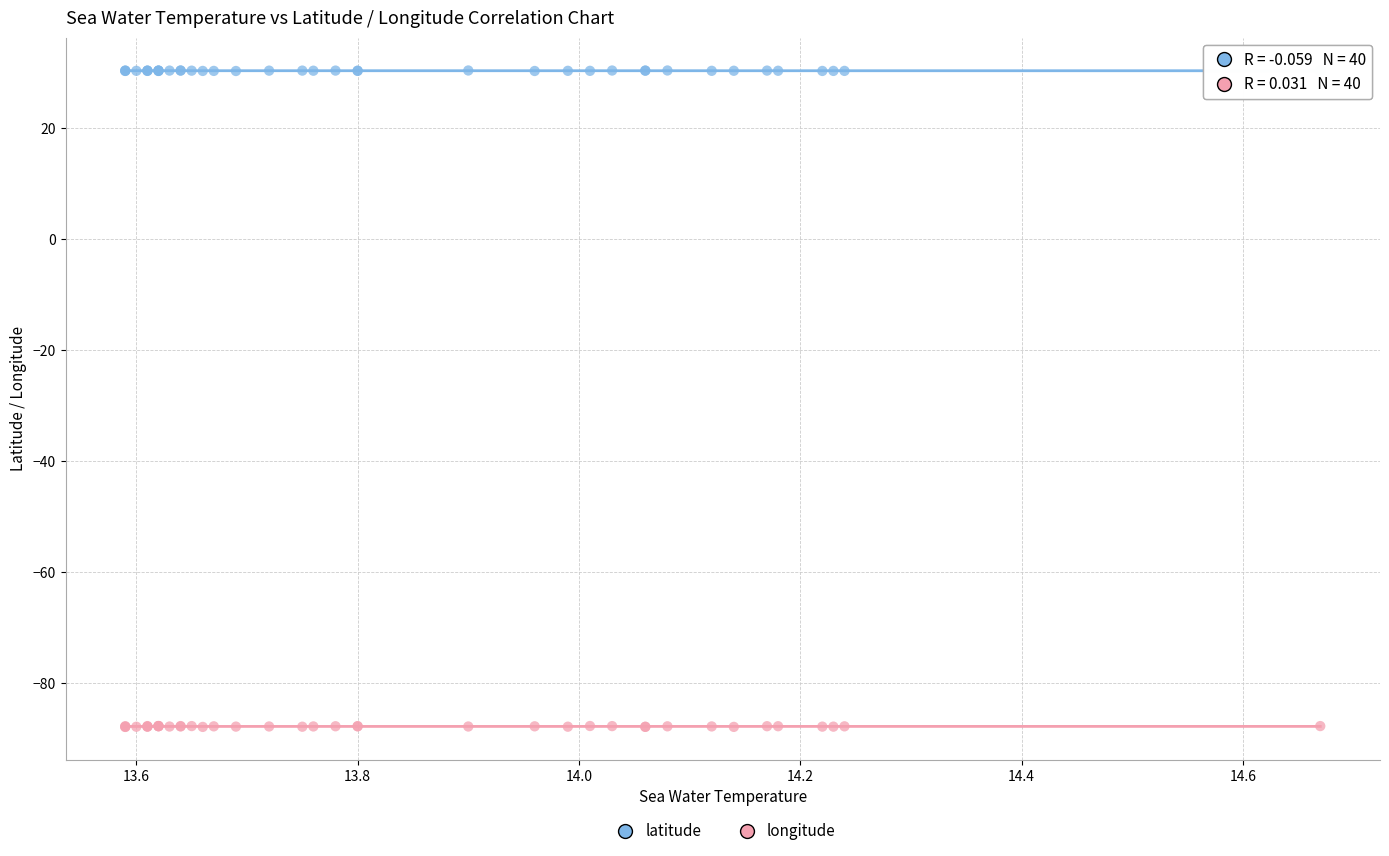

What are all the series names shown in the legend?

latitude, longitude